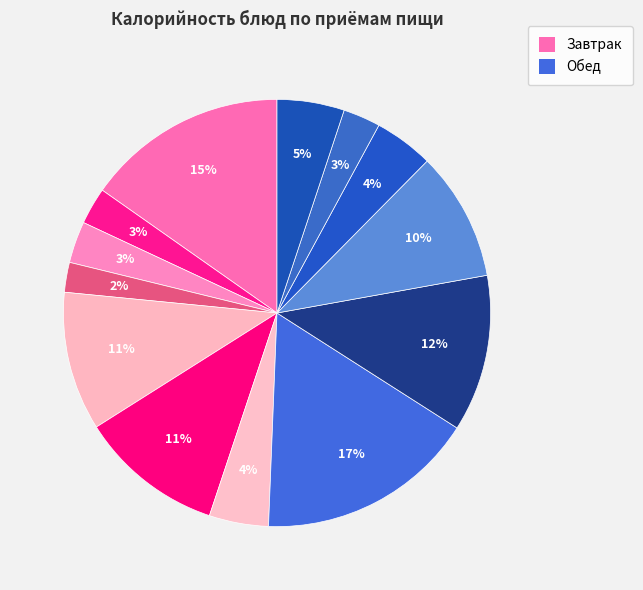

How many segments does this pie chart have?

13